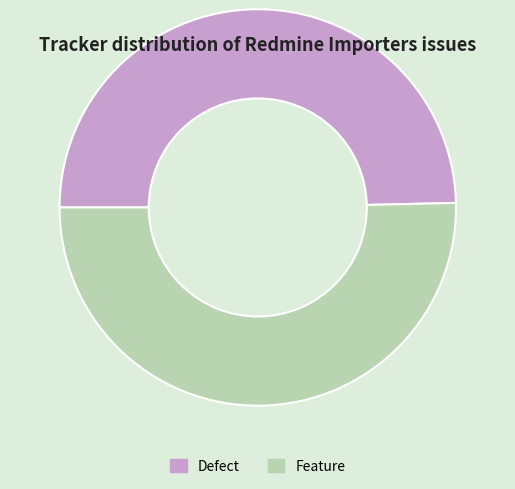

How many slices are in this pie chart?

2